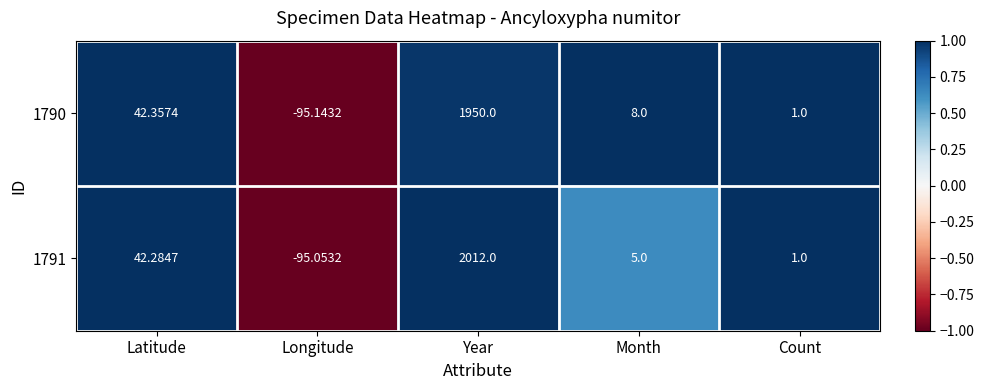

Which category has the highest value in the 1790 series?

Year